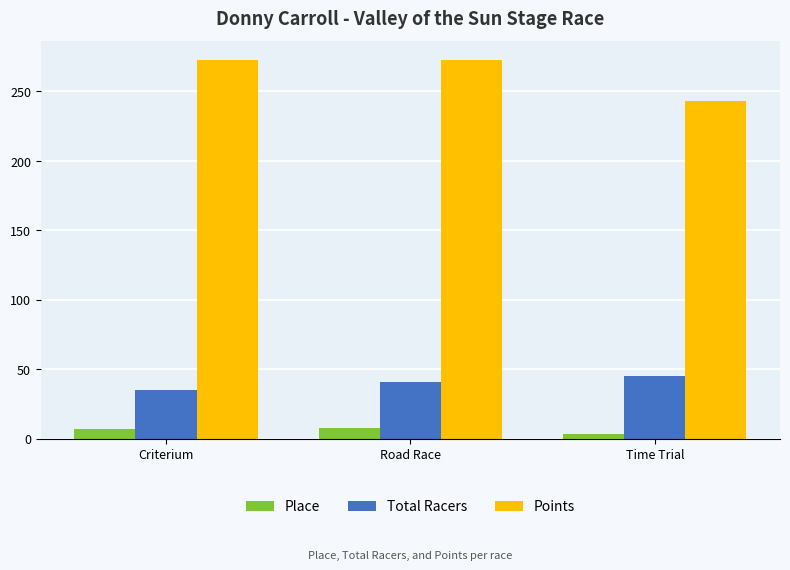

What is the highest value of the Total Racers series?

45.0